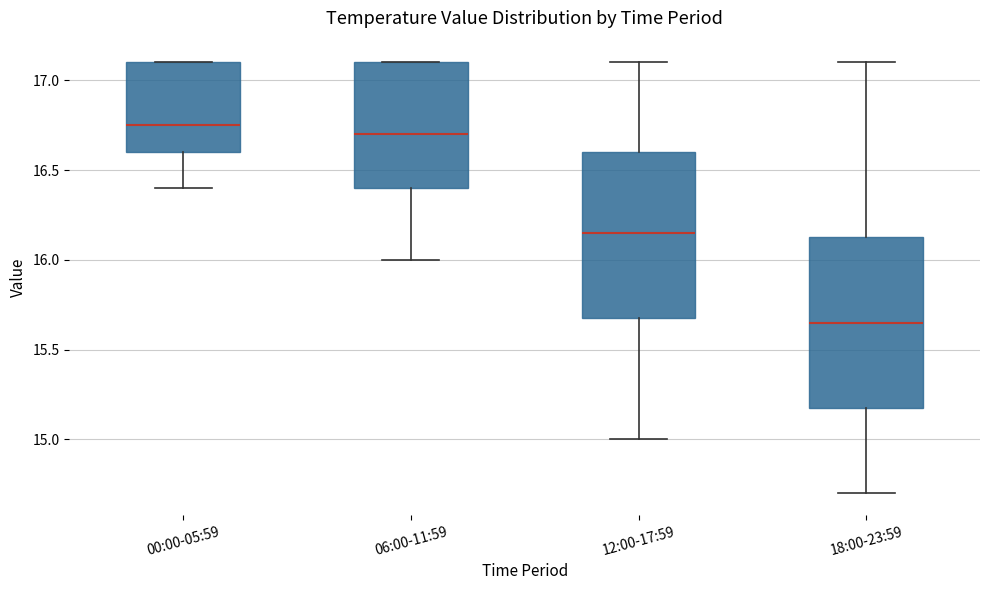

Which box has the highest median line?

00:00-05:59